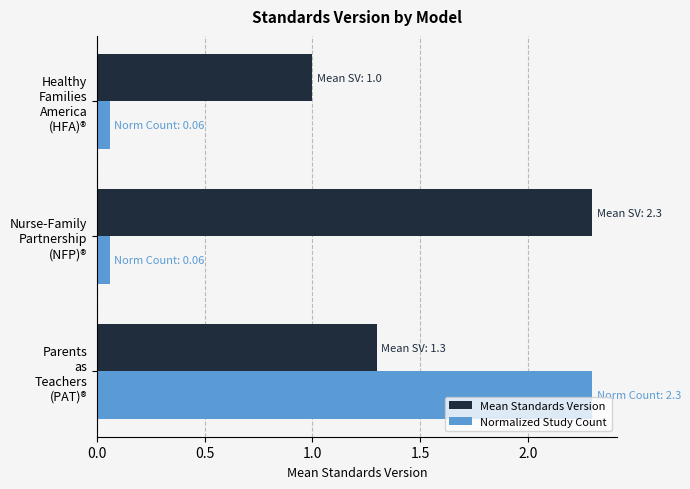

Rank the series by their average value, from highest to lowest.

Mean Standards Version, Normalized Study Count